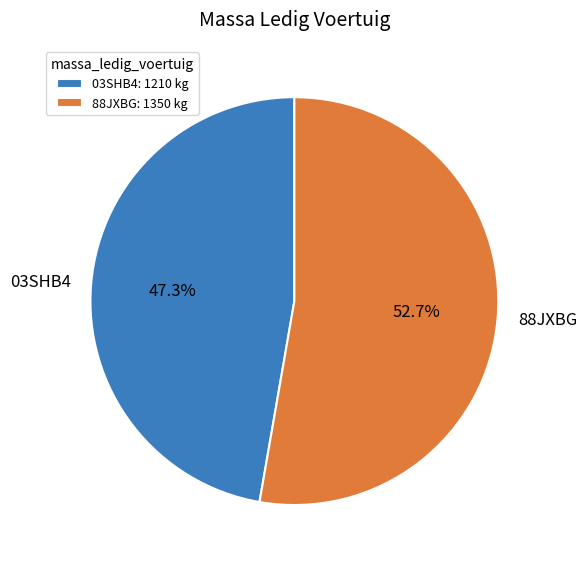

Count the number of slices in the pie.

2